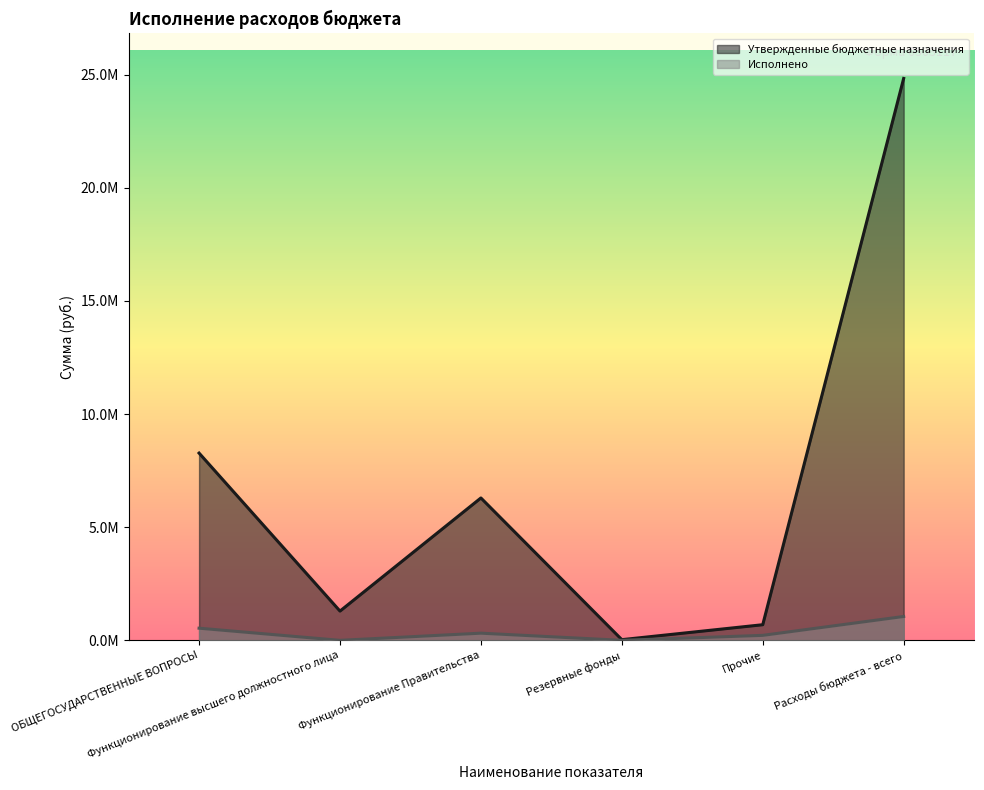

What are all the series names shown in the legend?

Утвержденные бюджетные назначения, Исполнено